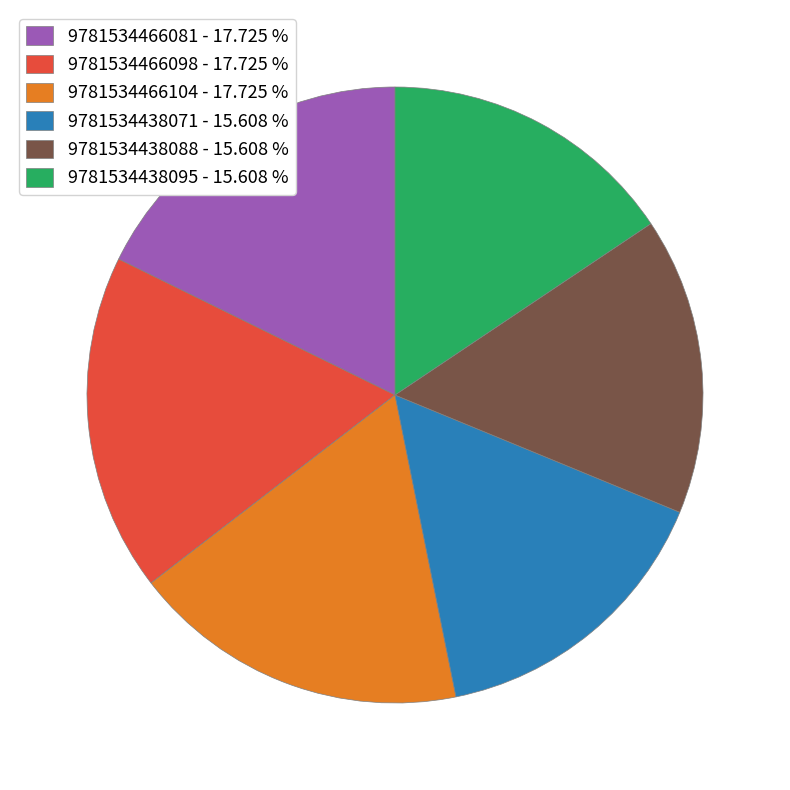

Do 9781534466104 - 17.725 % and 9781534438071 - 15.608 % together represent more than half of the pie?

No